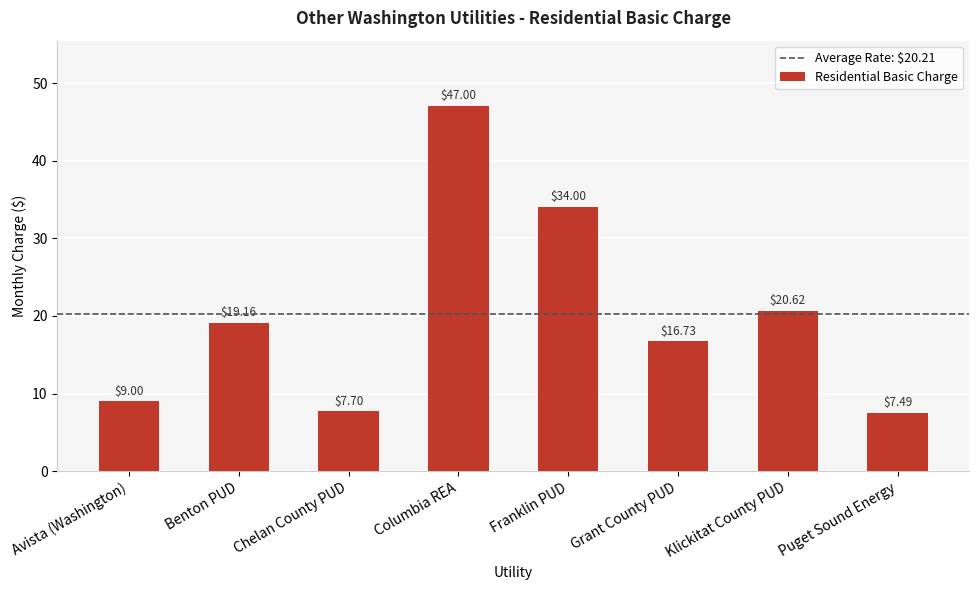

Does the chart contain stacked bars?

No